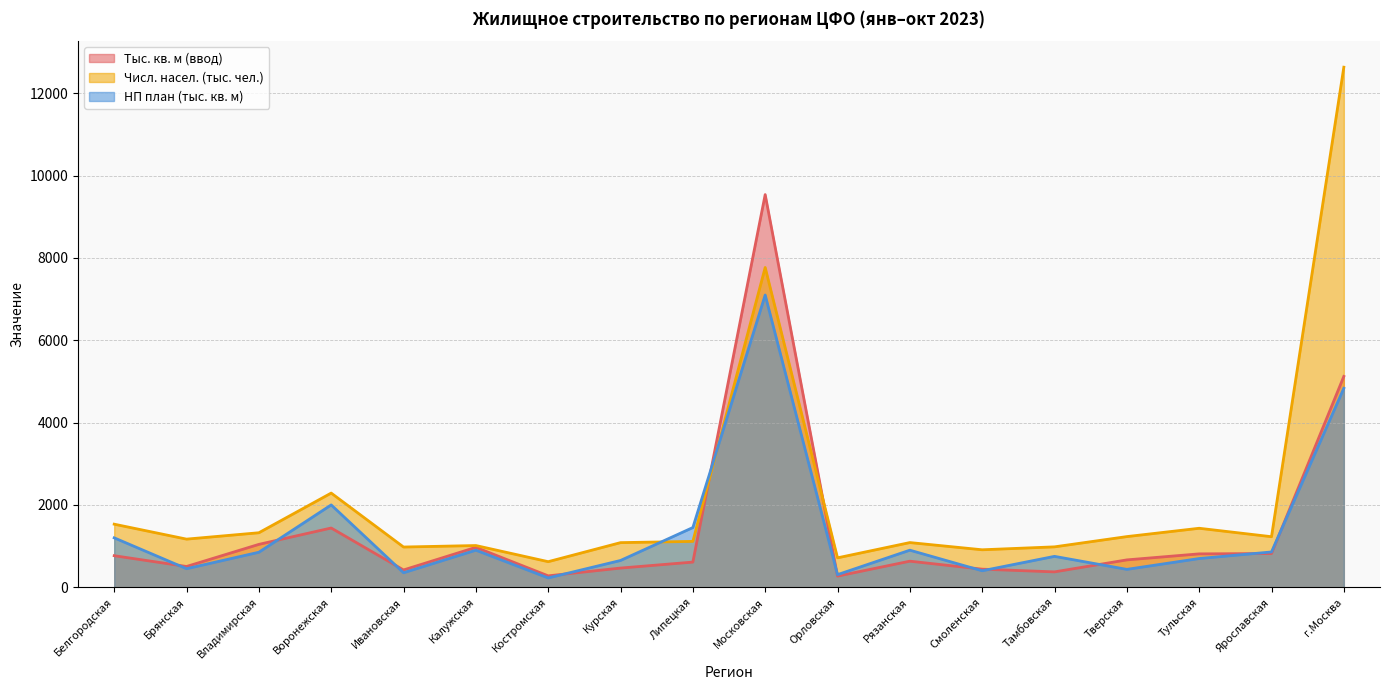

Is it true that Тыс. кв. м (ввод) equals 465.4 at Курская?

True